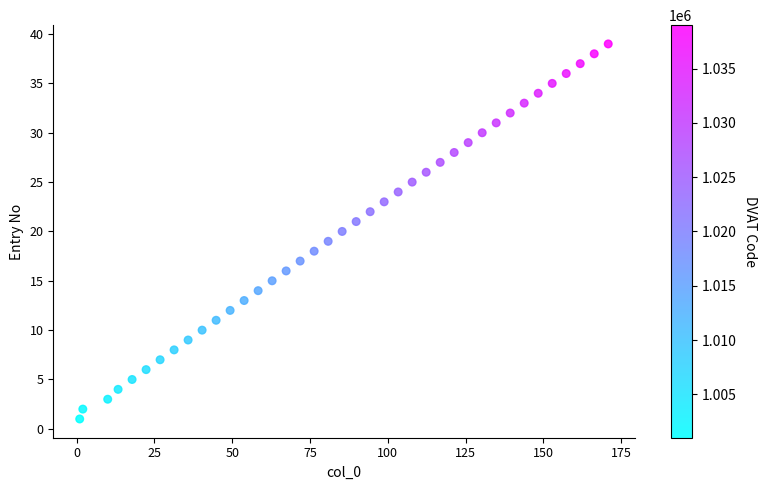

What is the range of Y values (max minus min)?

38